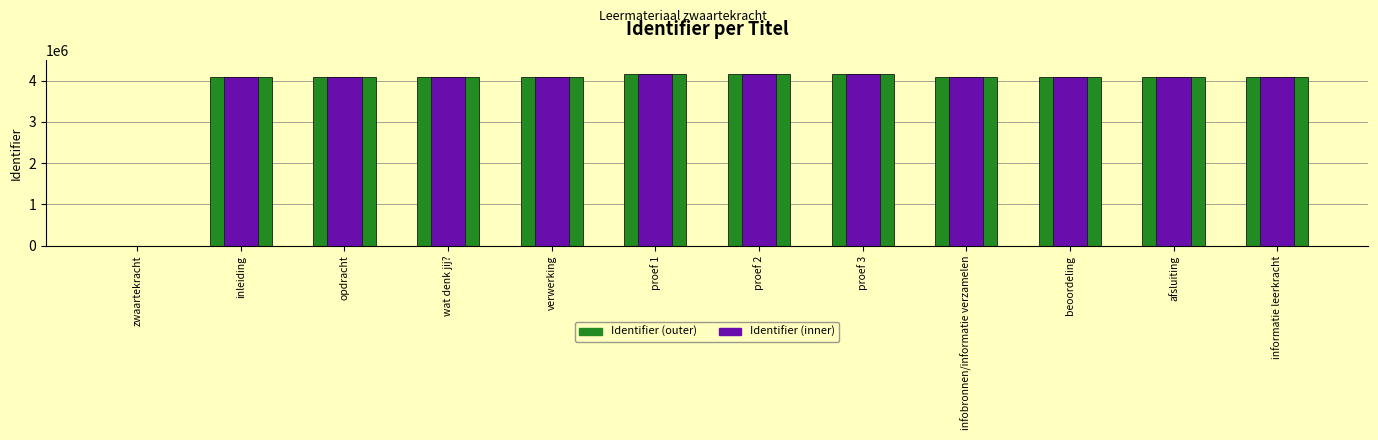

What is the ratio of the value at inleiding to the value at proef 2?

1.0